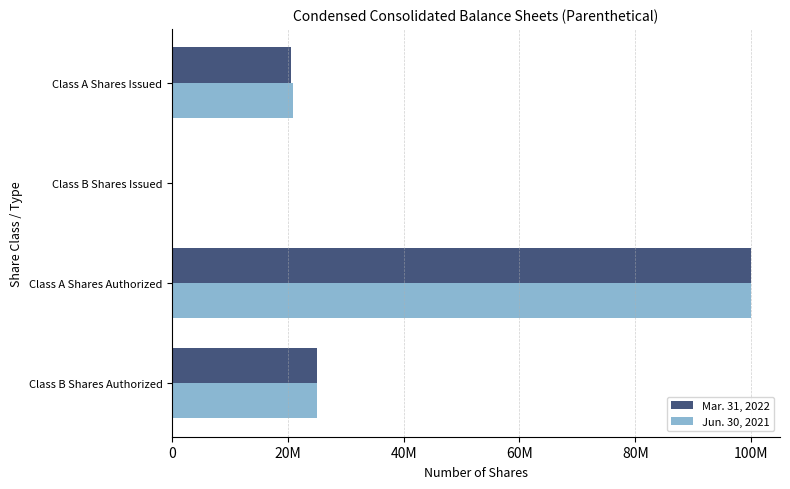

What is the sum of all Jun. 30, 2021 values?

145847029